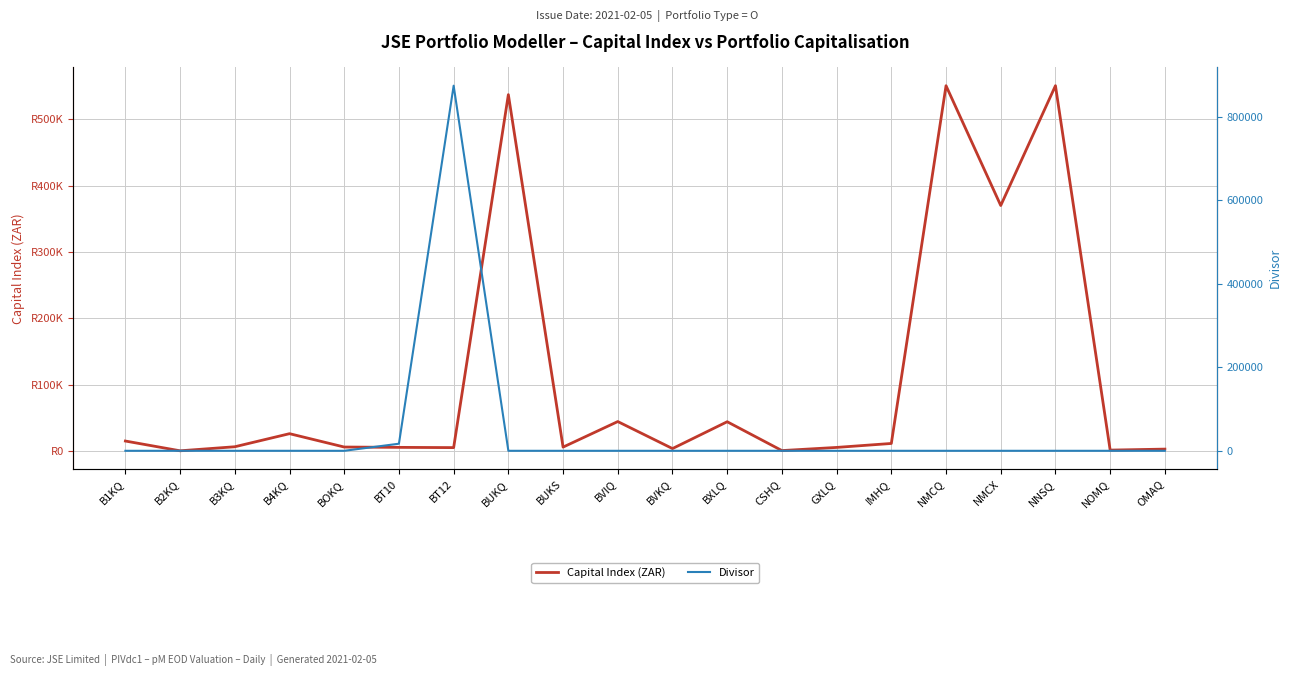

Rank the series at GXLQ from highest to lowest value.

Capital Index (ZAR), Divisor